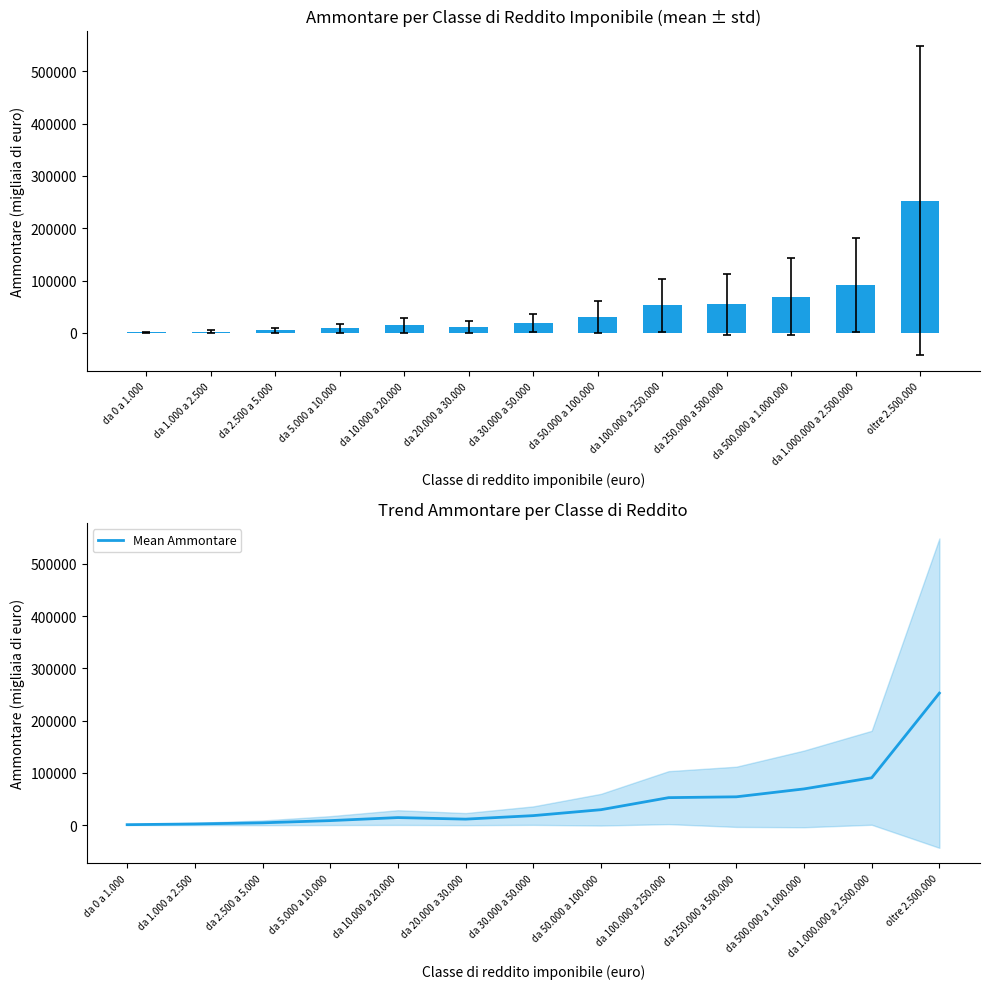

What is the greatest value displayed?

252586.7